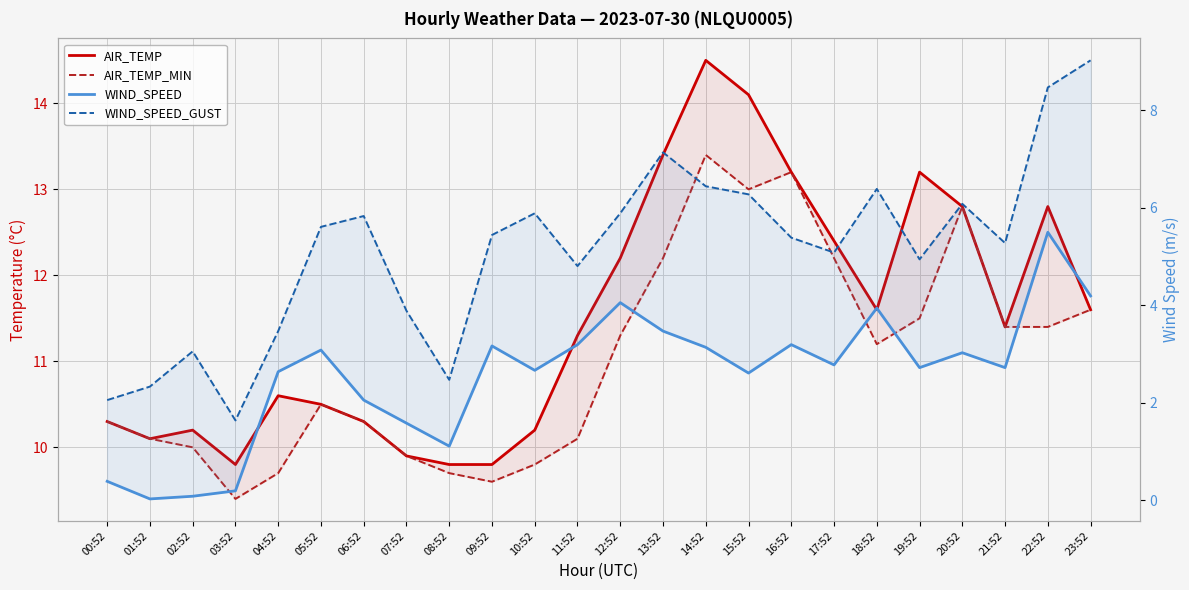

At which category does WIND_SPEED_GUST reach its first local valley?

03:52